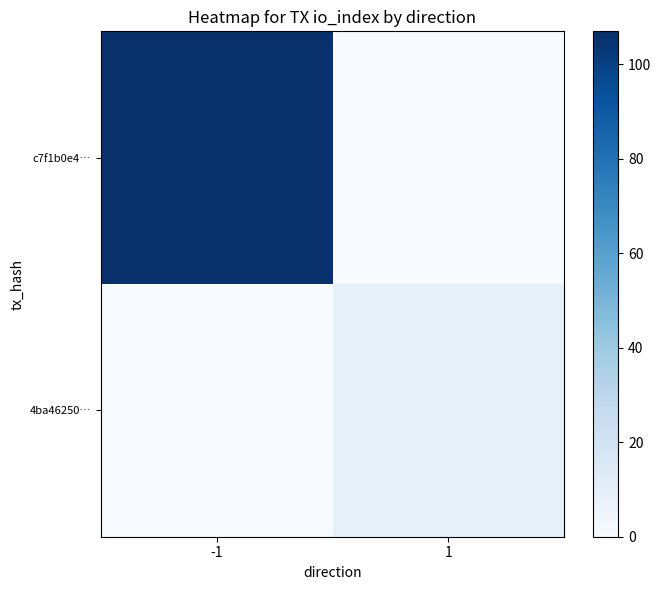

Reading right to left, transcribe all the data shown in this chart.

c7f1b0e4…: 1=0	-1=107
4ba46250…: 1=9	-1=0